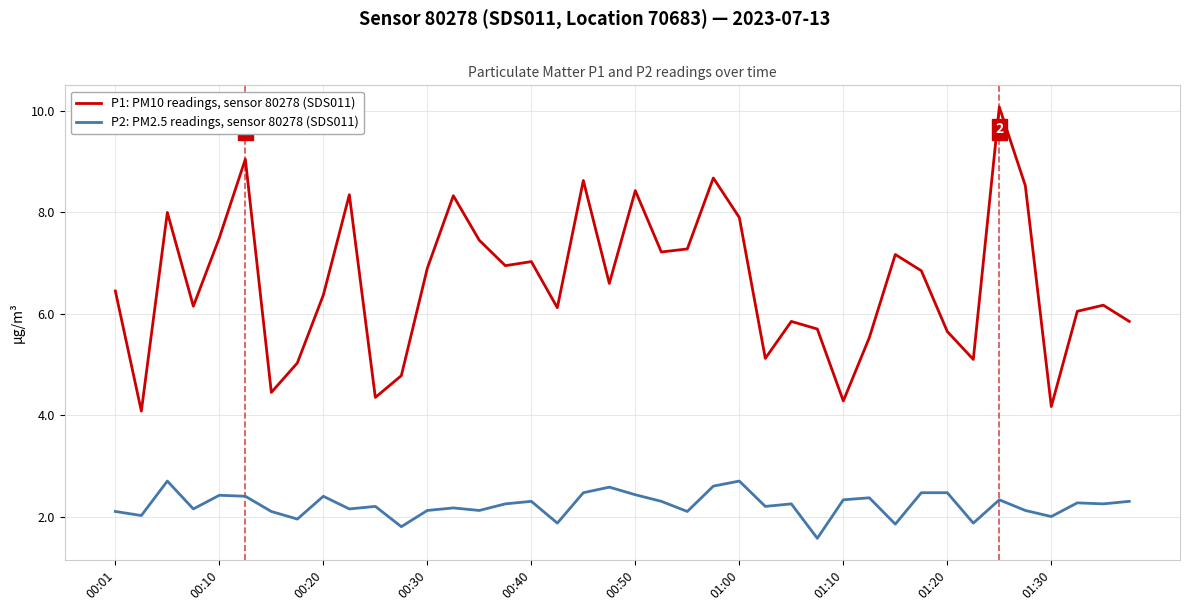

Which series has the largest total across all categories?

P1: PM10 readings, sensor 80278 (SDS011)